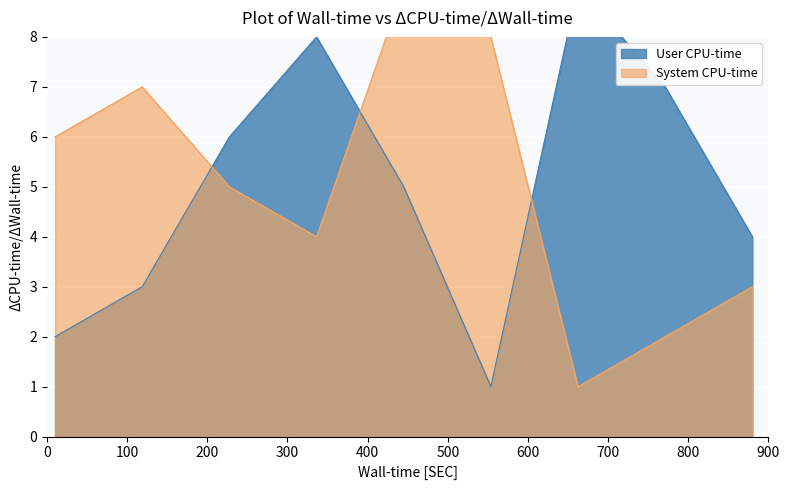

What is the maximum value shown in the chart?

9